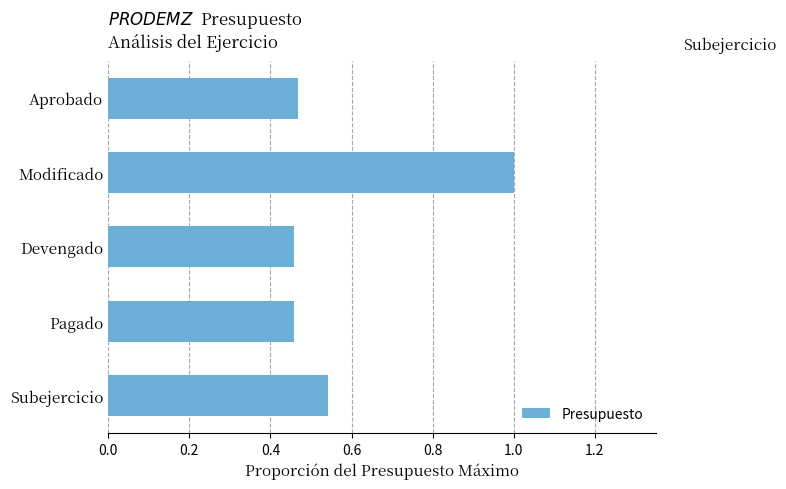

What is the sum of all values?

2.9